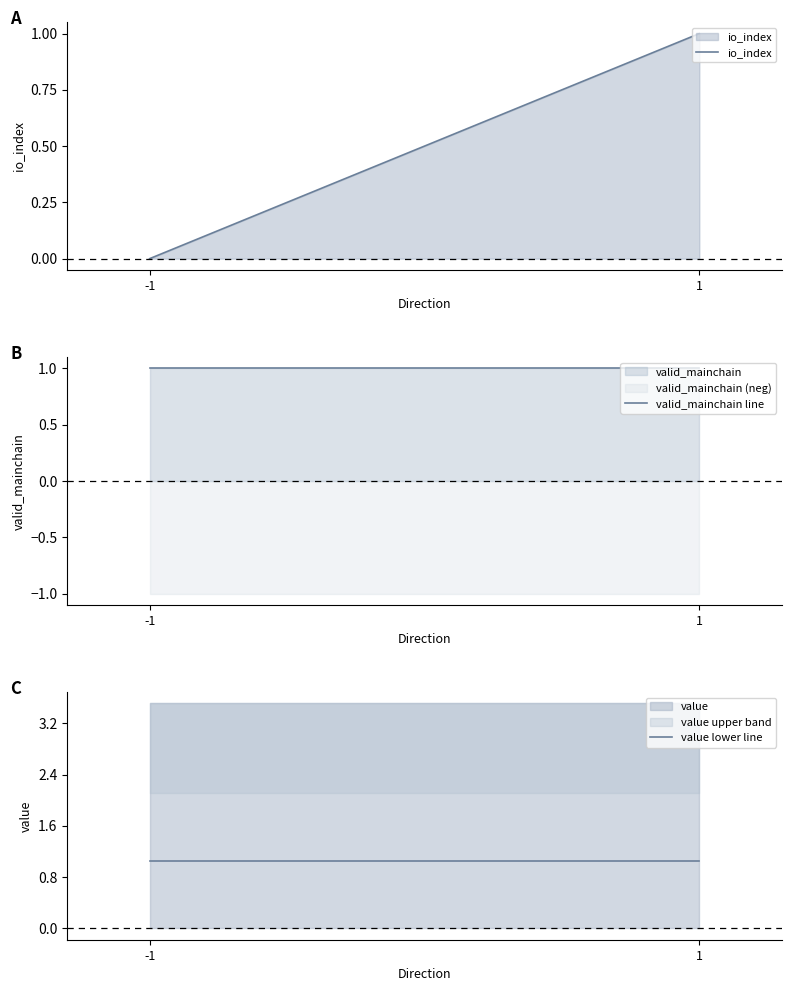

What is the total value across all series at 1?

3.1